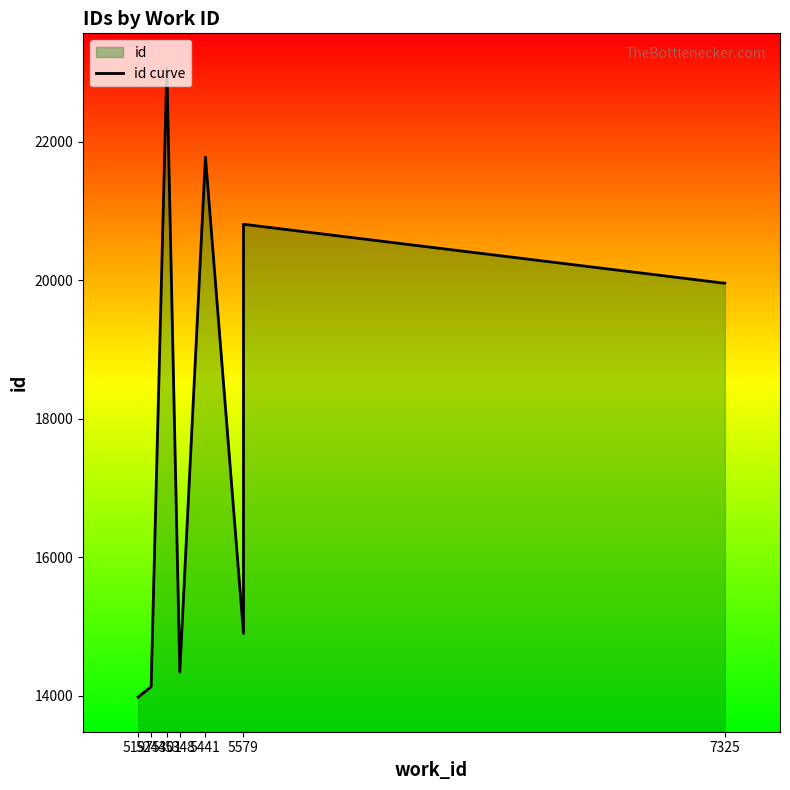

True or false: the data has more than 0 interior local peaks.

True